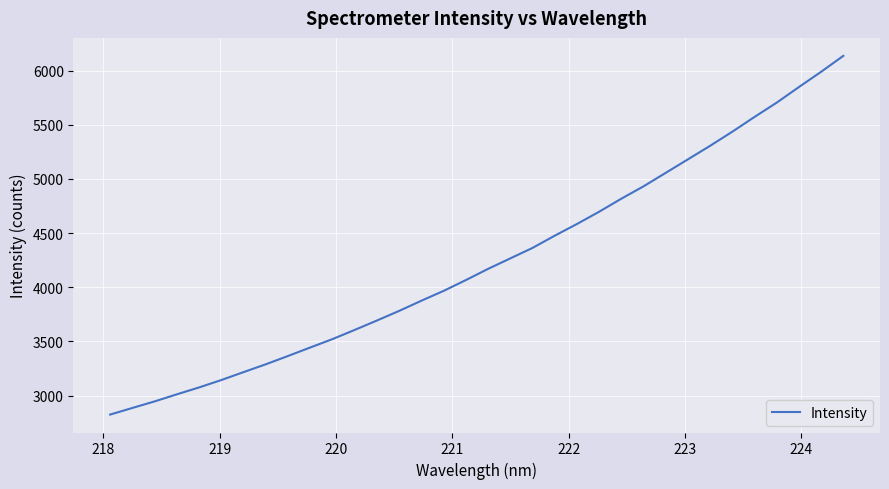

What is the smallest value displayed?

2824.7